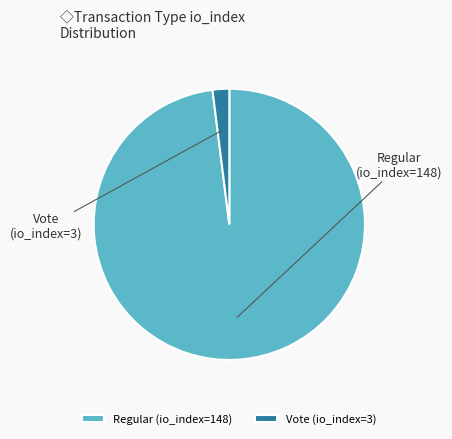

To the nearest percent, what portion does Regular (io_index=148) represent?

98%